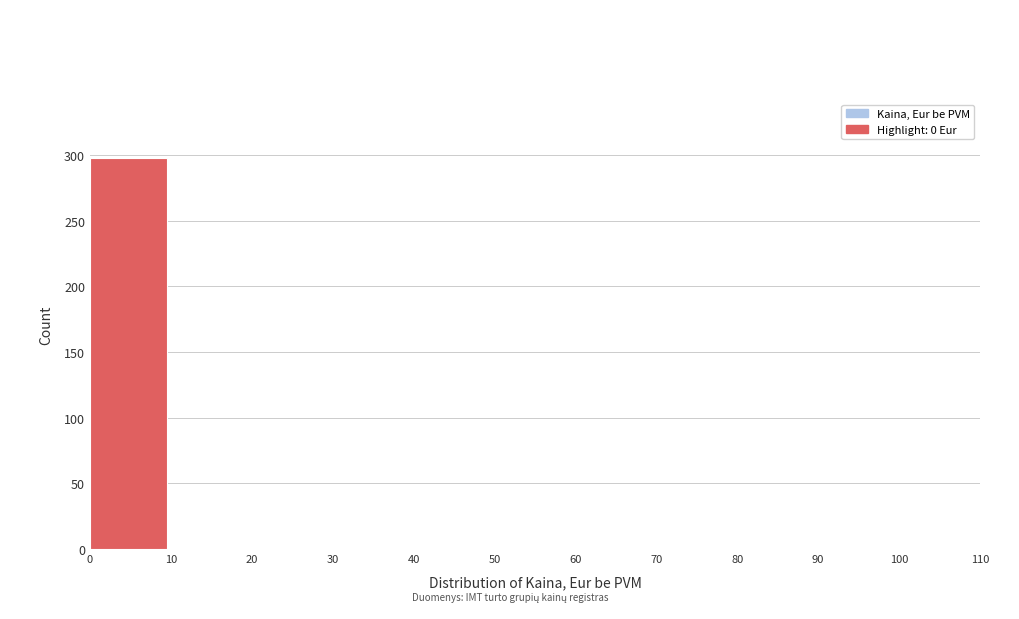

Which range on the x-axis has the tallest bar?

0 to 10